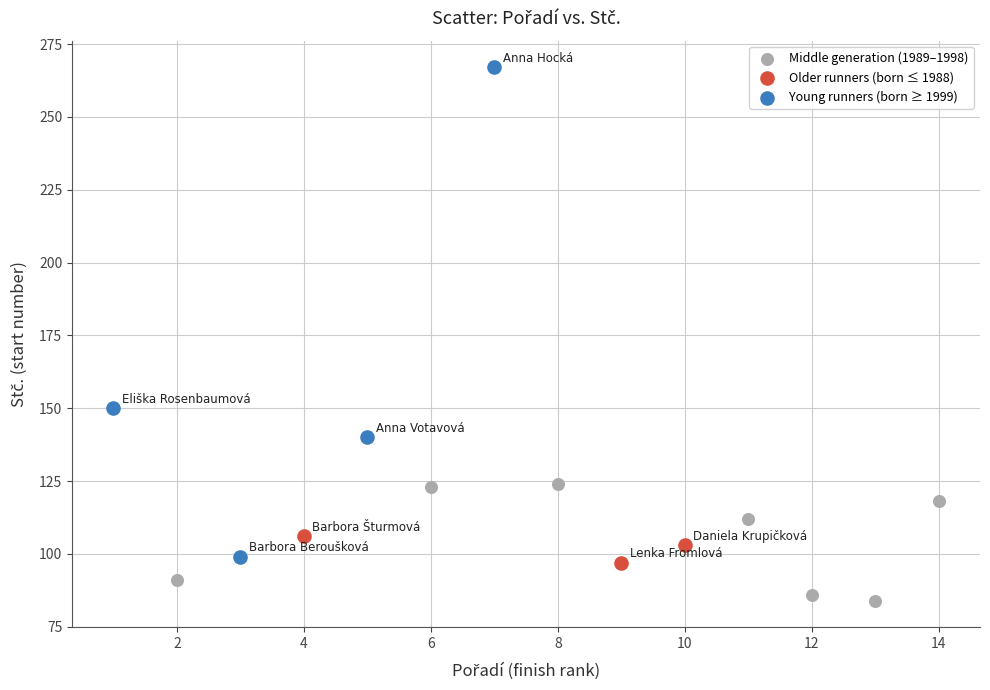

Which series has the widest spread of Y values?

Young runners (born ≥ 1999)